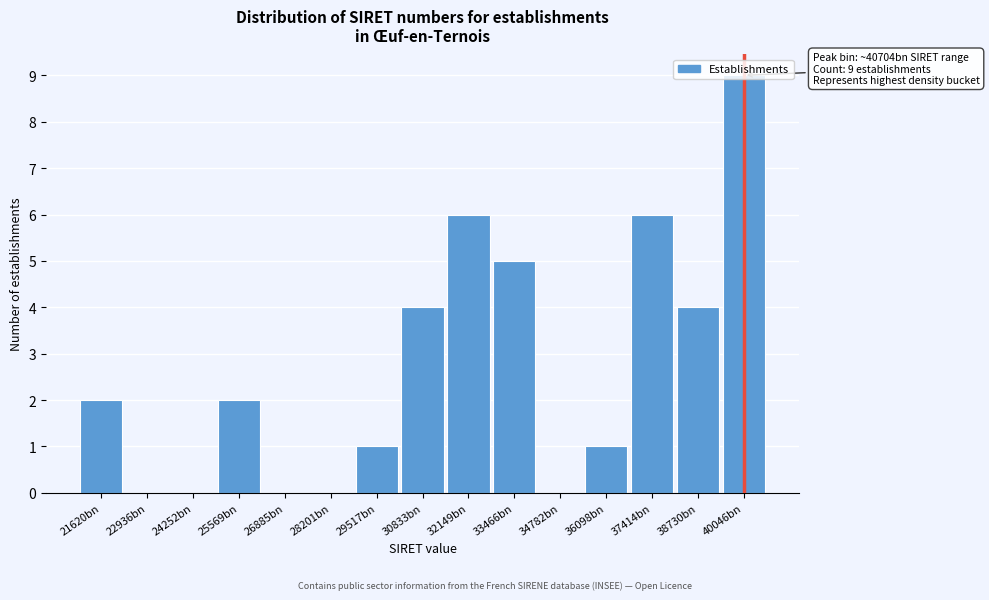

What is the approximate value at 30833bn?

4